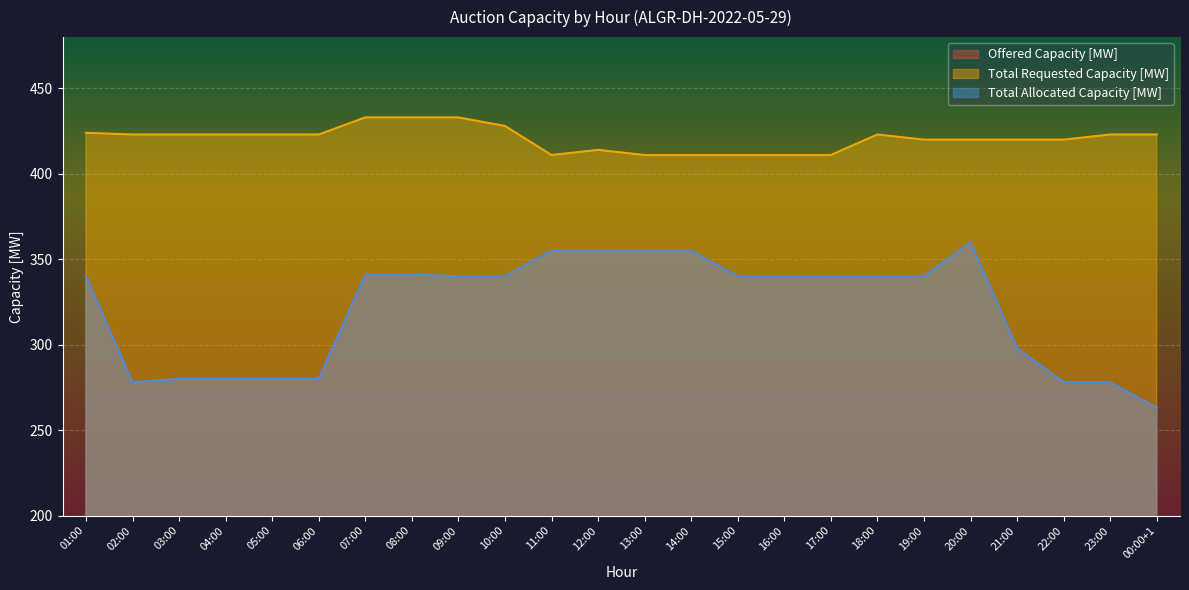

How many data points in Total Requested Capacity [MW] are less than 423?

11